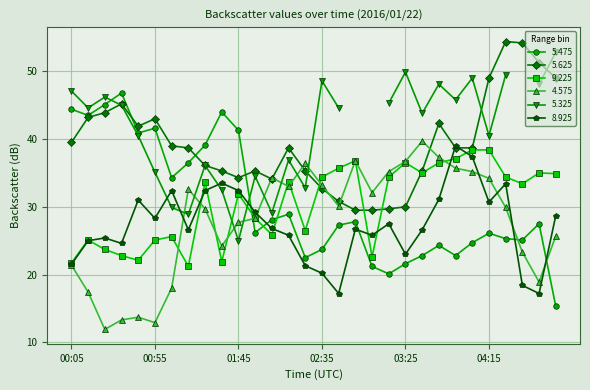

What is the label of the 25th point from the right?

00:55